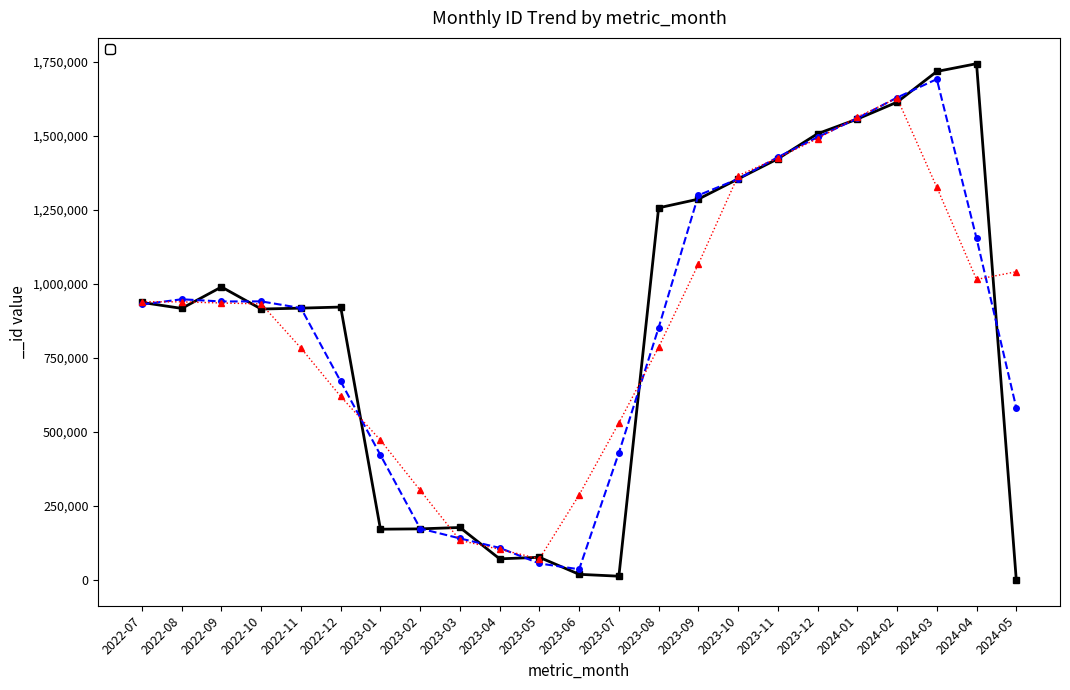

What is the value of the 12th point from the left?

18957